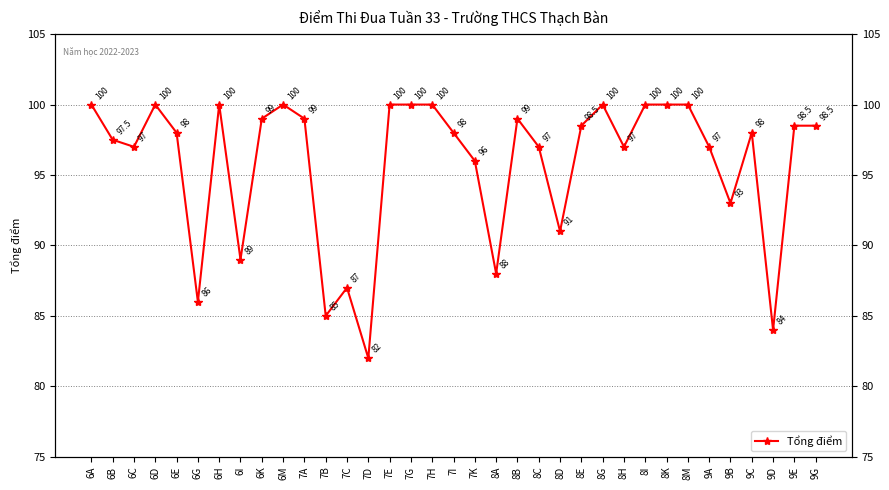

How many points are higher than both their immediate neighbors (excluding endpoints)?

7